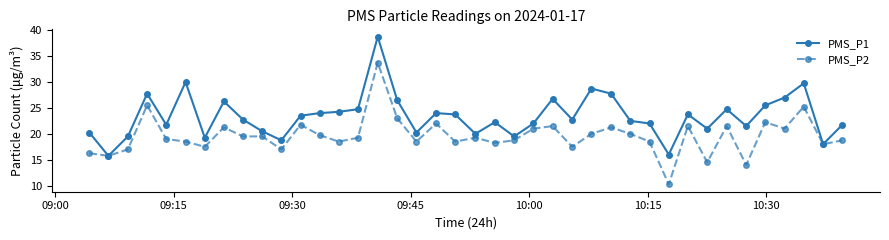

Which series has the largest total across all categories?

PMS_P1